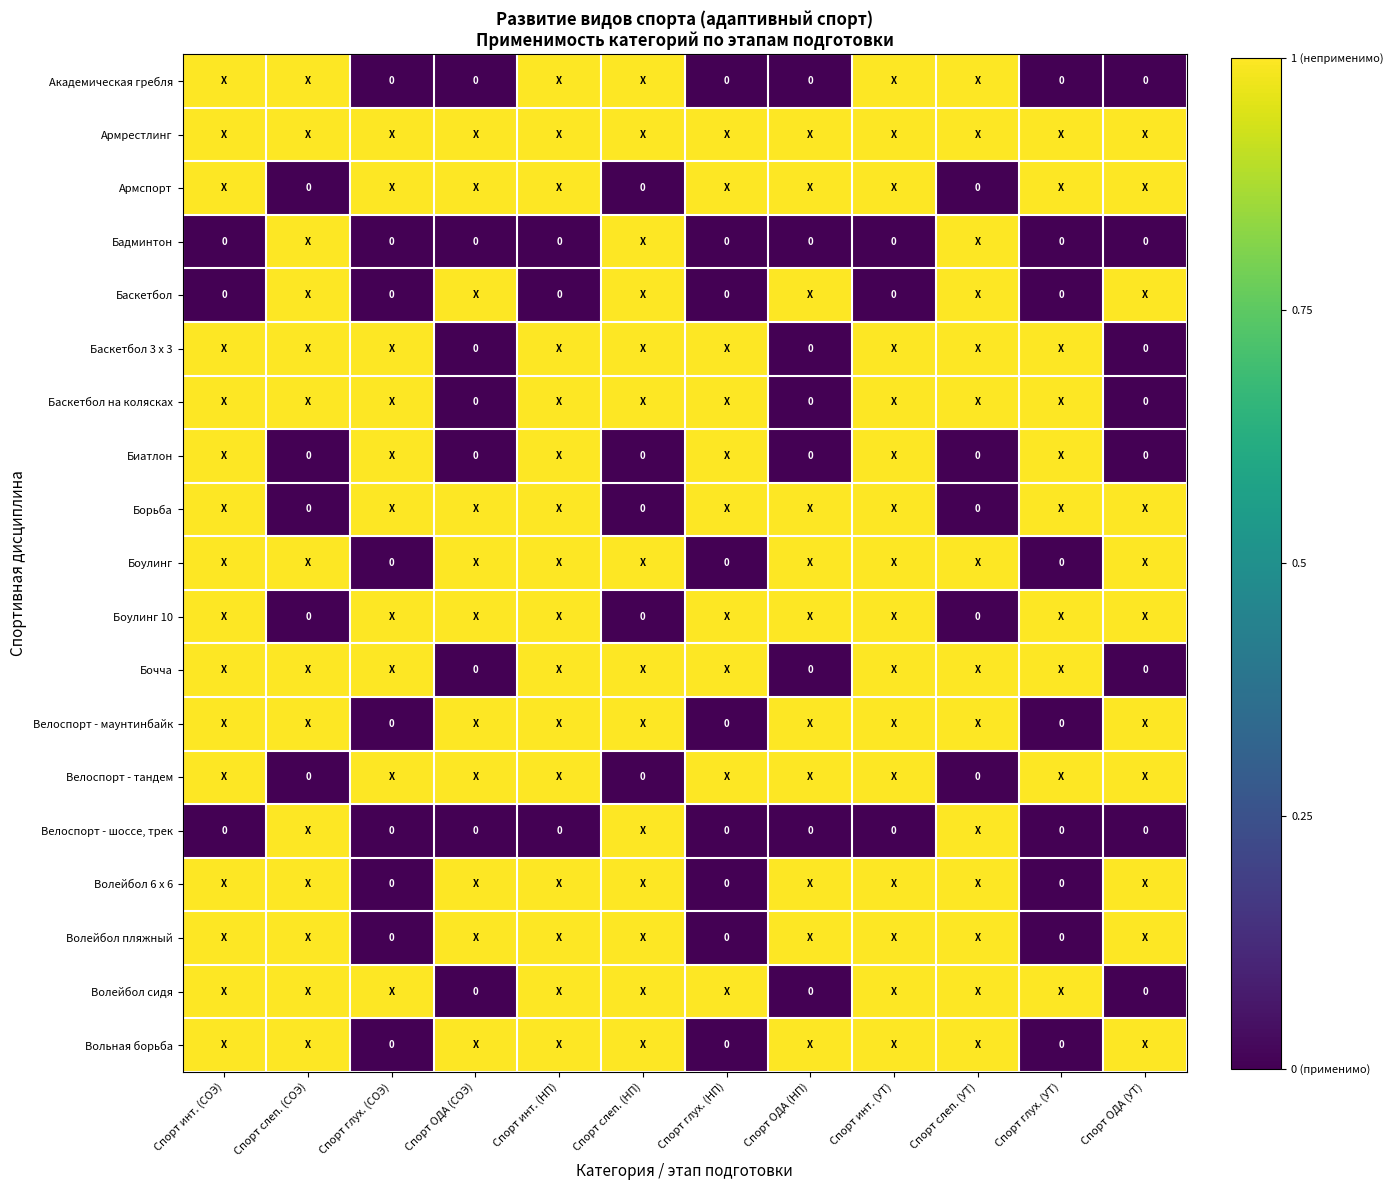

Rank the series by their maximum value, from highest to lowest.

Академическая гребля, Армрестлинг, Армспорт, Бадминтон, Баскетбол, Баскетбол 3 х 3, Баскетбол на колясках, Биатлон, Борьба, Боулинг, Боулинг 10, Бочча, Велоспорт - маунтинбайк, Велоспорт - тандем, Велоспорт - шоссе, трек, Волейбол 6 x 6, Волейбол пляжный, Волейбол сидя, Вольная борьба